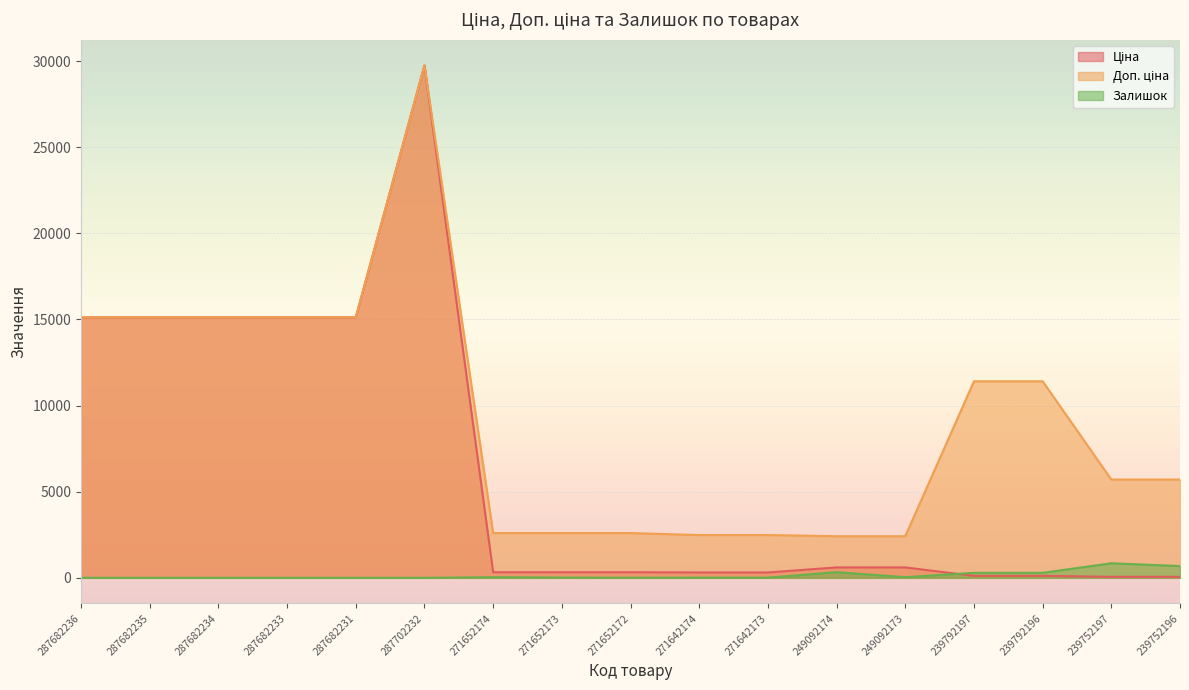

In Доп. ціна, how many points are higher than both neighbors (excluding endpoints)?

1